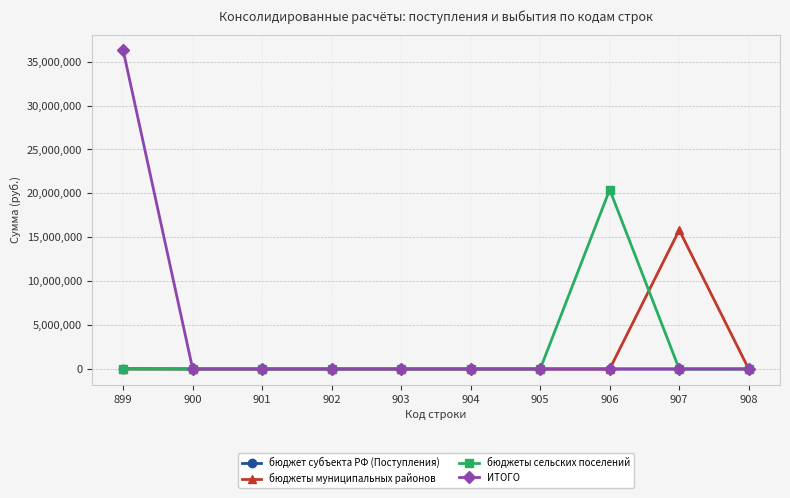

What are all the series names shown in the legend?

бюджет субъекта РФ (Поступления), бюджеты муниципальных районов, бюджеты сельских поселений, ИТОГО